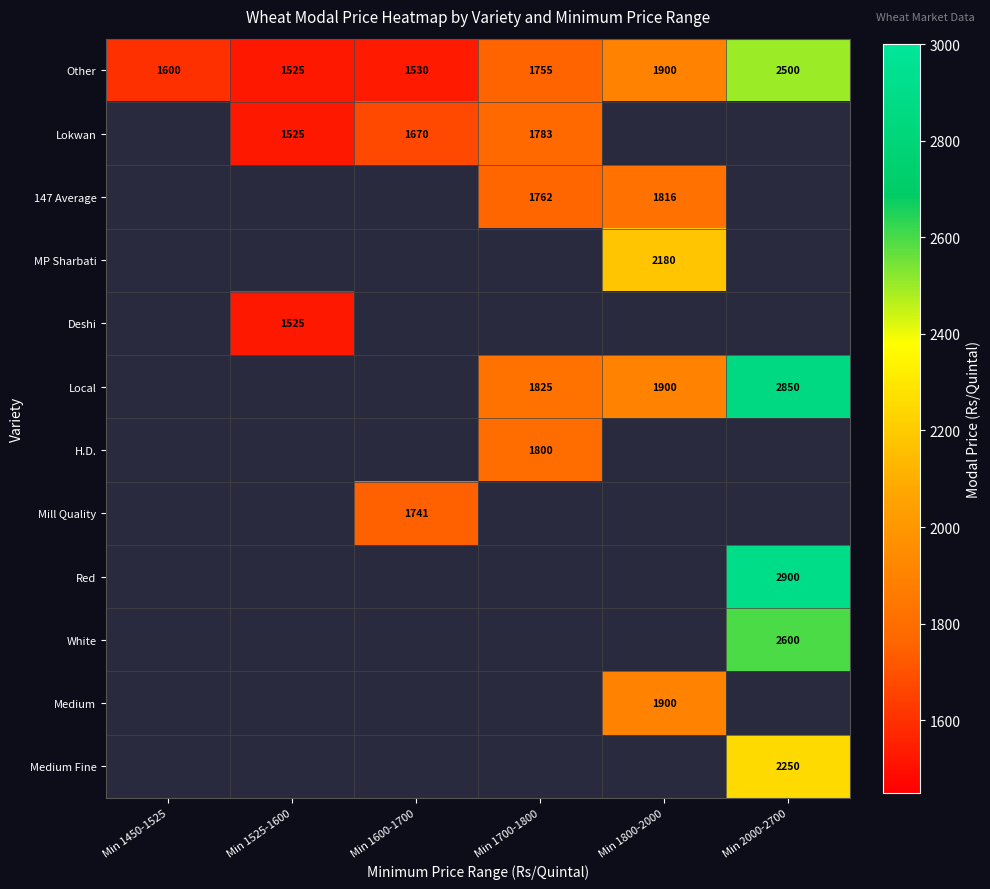

True or false: Lokwan has a value of 2977 at Min 1700-1800.

False